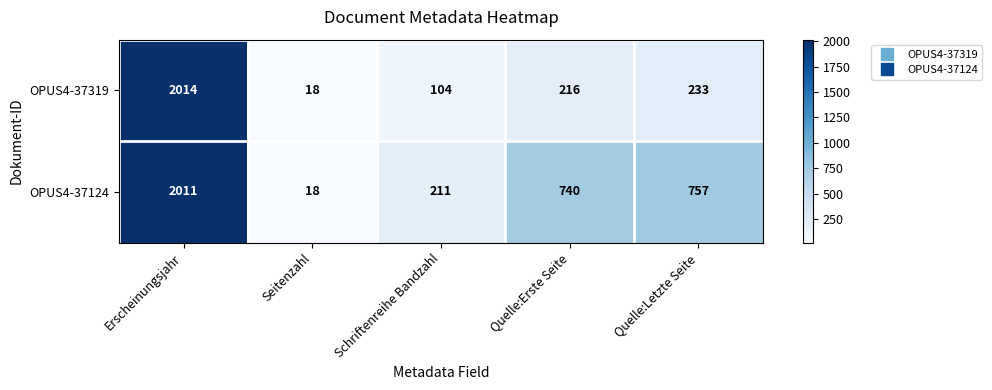

At Schriftenreihe Bandzahl, list the series in order from smallest to largest.

OPUS4-37319, OPUS4-37124